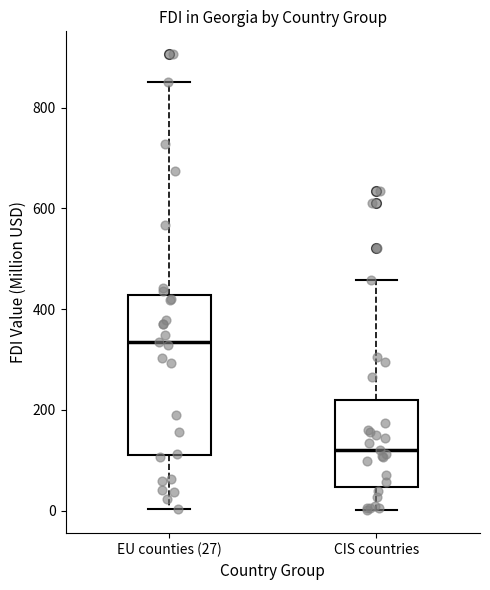

Where is the upper edge of the box for EU counties (27) on the y-axis? The values are not printed on the chart, so give them approximately, as read against the axis.

420